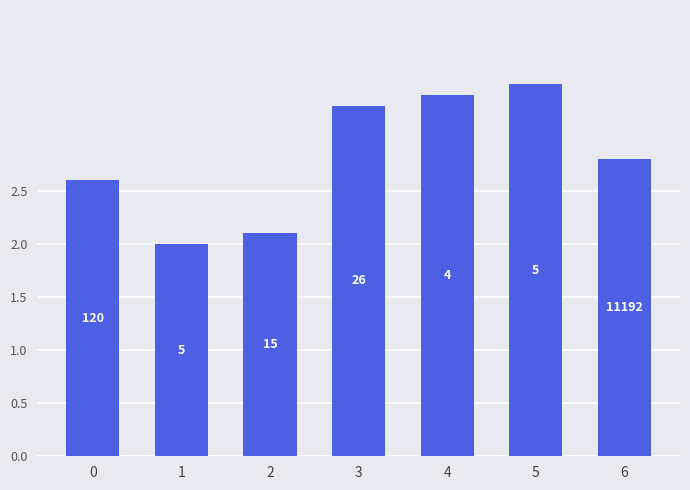

How many bars are there in total?

7